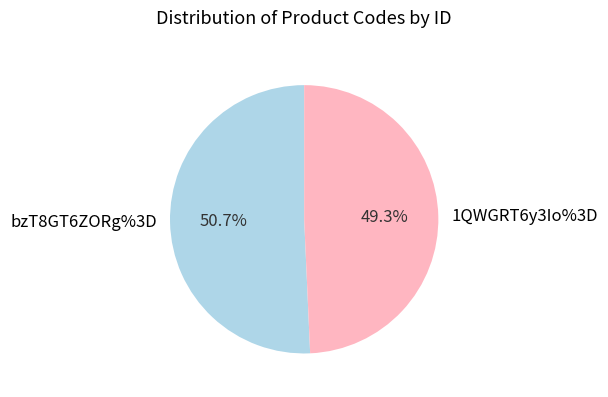

How many slices are in this pie chart?

2